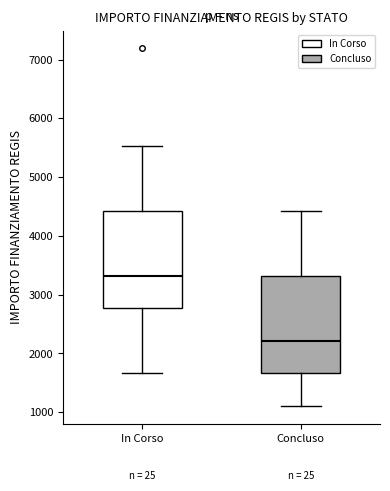

Reading left to right, transcribe this box plot: for each box, give where its median line is, the range the box spans, and where its two whiskers end, as read against the y-axis. The values are not printed on the chart, so give them approximately, as read against the axis.

In Corso: median 3300, box 2800 to 4400, whiskers 1700 to 5500
Concluso: median 2200, box 1700 to 3300, whiskers 1100 to 4400